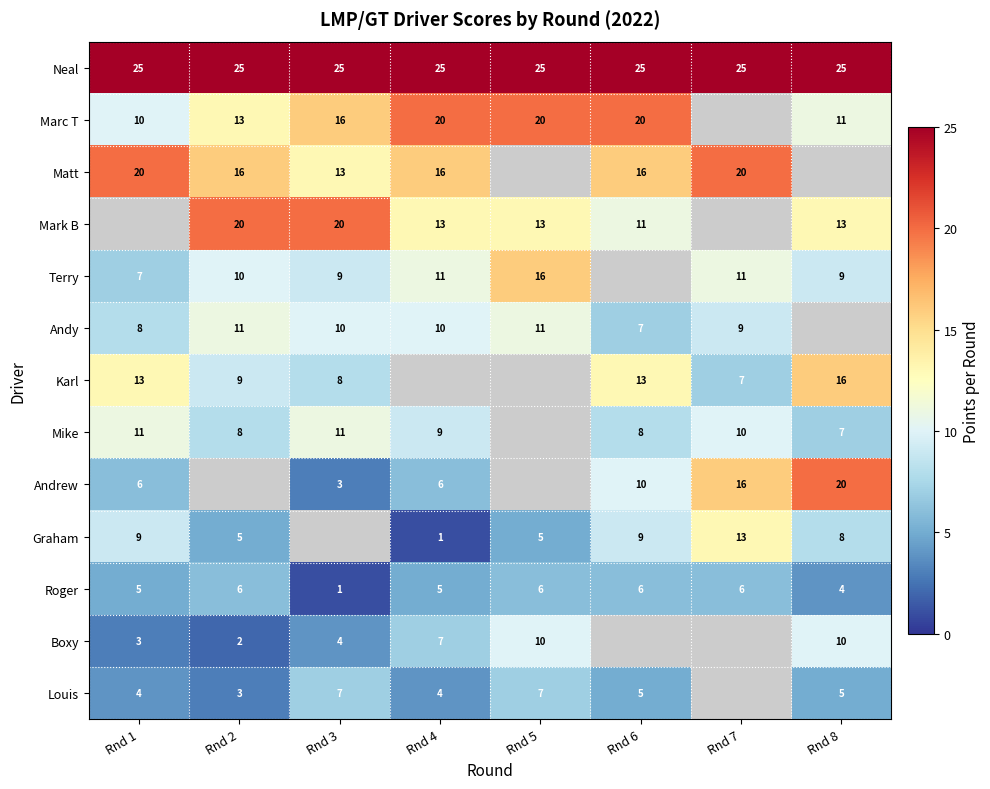

At how many categories does at least one series exceed 12?

8